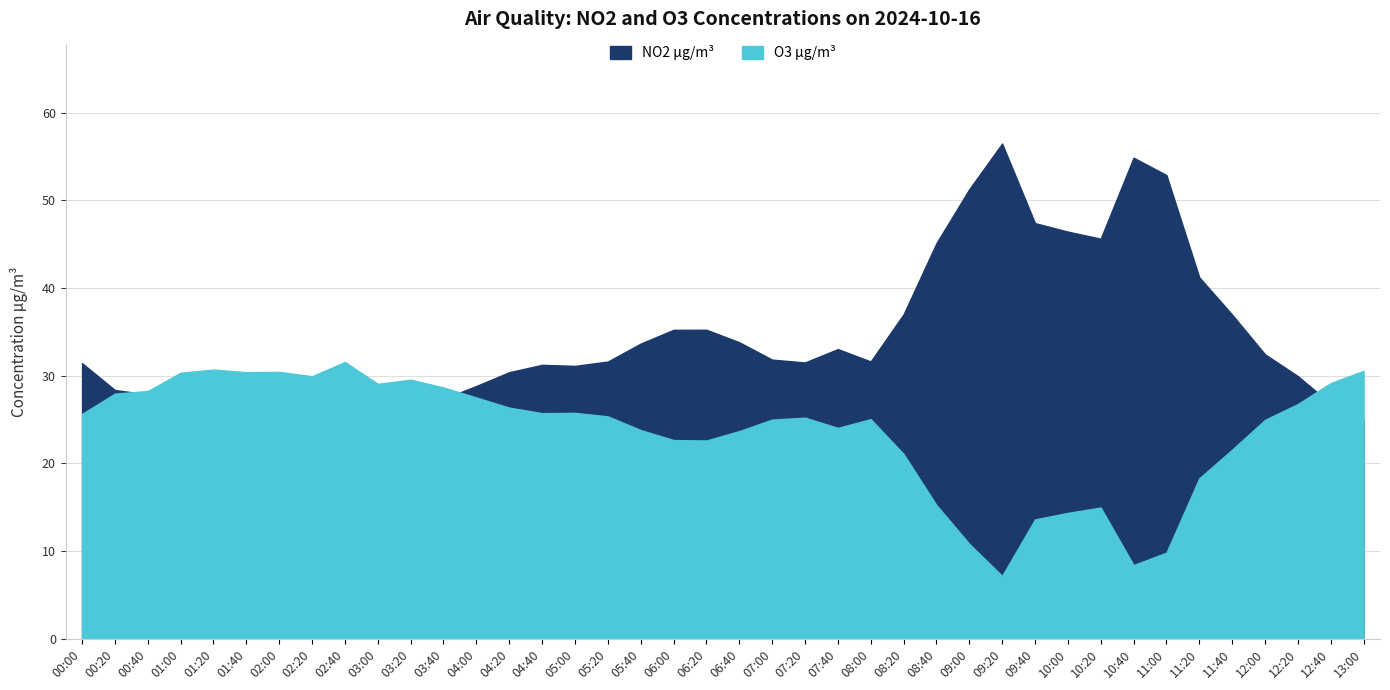

List the labels in order of NO2 µg/m³ value, largest first.

09:20, 10:40, 11:00, 09:00, 09:40, 10:00, 10:20, 08:40, 11:20, 08:20, 11:40, 06:20, 06:00, 06:40, 05:40, 07:40, 12:00, 07:00, 08:00, 05:20, 07:20, 00:00, 04:40, 05:00, 04:20, 12:20, 04:00, 00:20, 00:40, 03:40, 12:40, 03:00, 03:20, 02:20, 01:00, 01:40, 02:00, 13:00, 01:20, 02:40